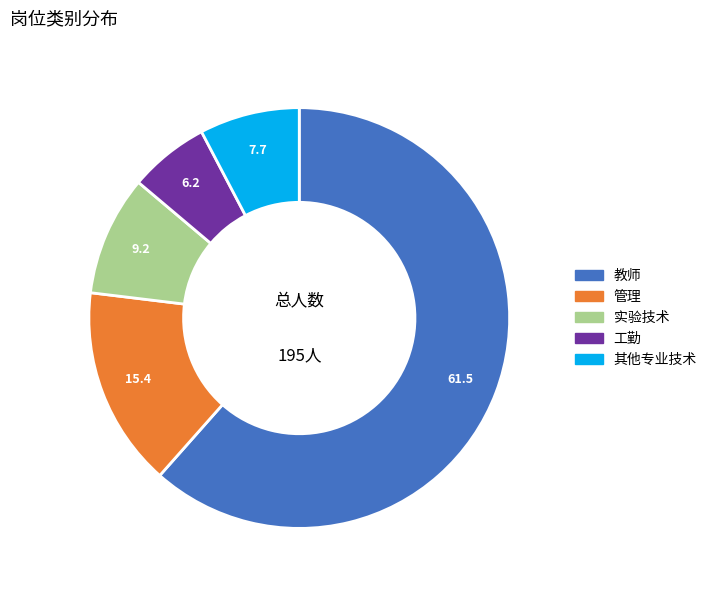

Count the number of slices in the pie.

5